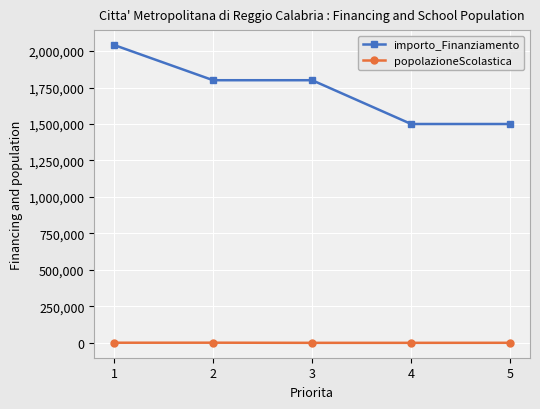

Which category has the highest value across all series?

1